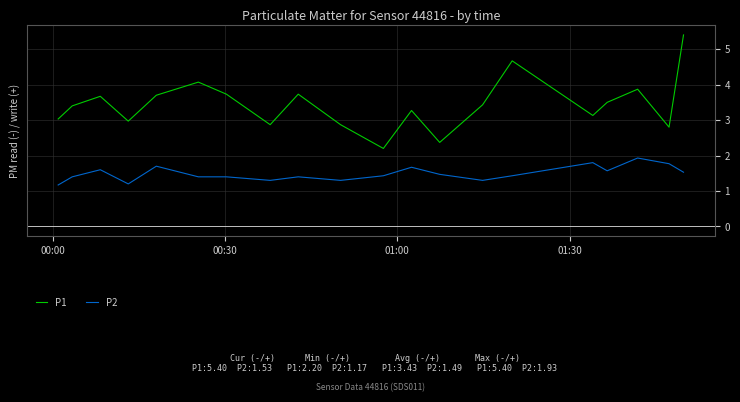

Rank the series by their average value, from lowest to highest.

P2, P1